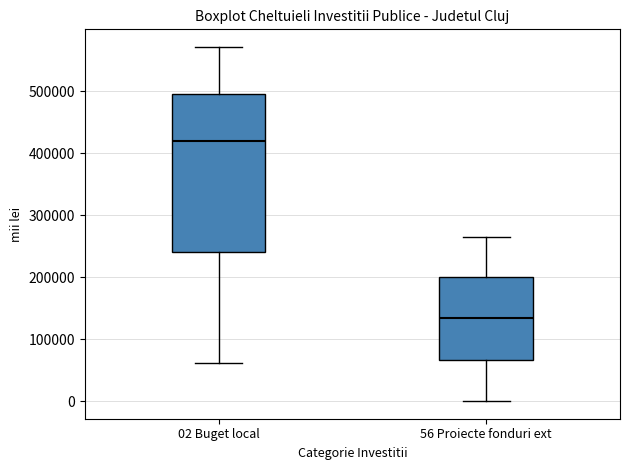

Which box has the highest median line?

02 Buget local